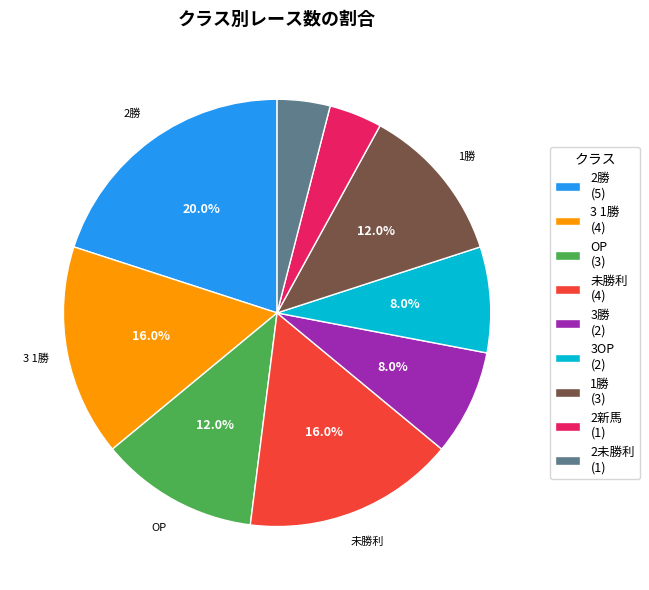

Does any single category account for the majority?

No